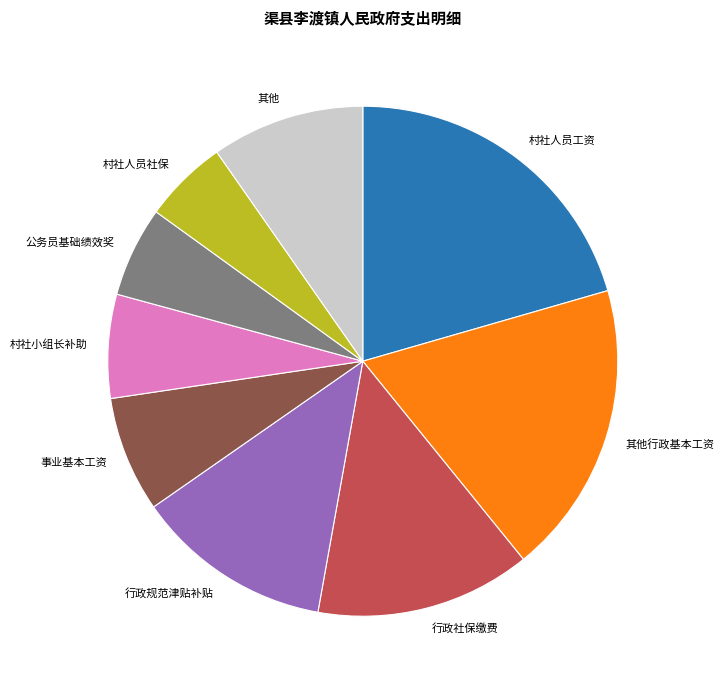

Does any single category account for the majority?

No